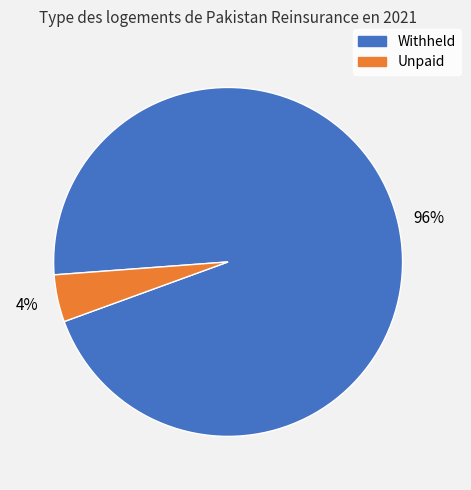

Combined, do Withheld and Unpaid account for over 50%?

Yes